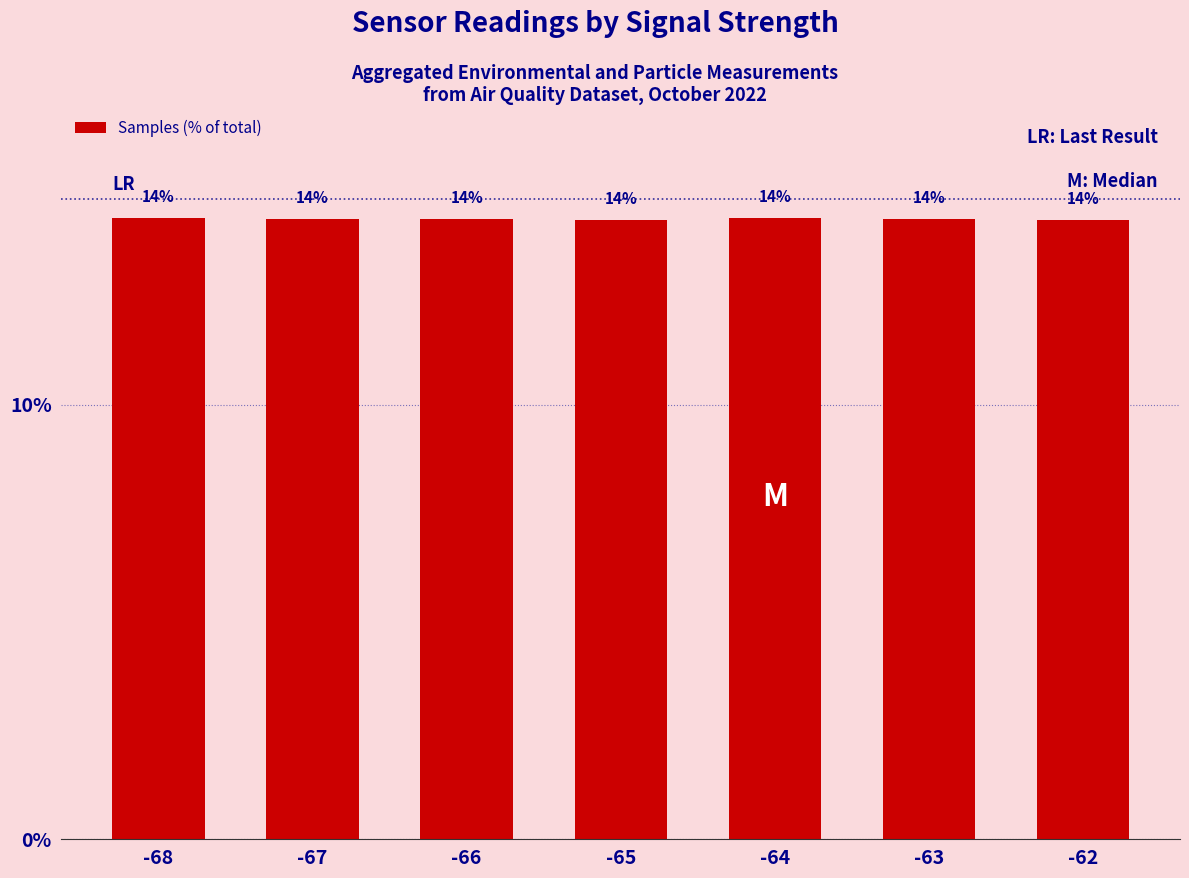

Rank the categories by value from lowest to highest.

-65, -62, -67, -63, -66, -68, -64